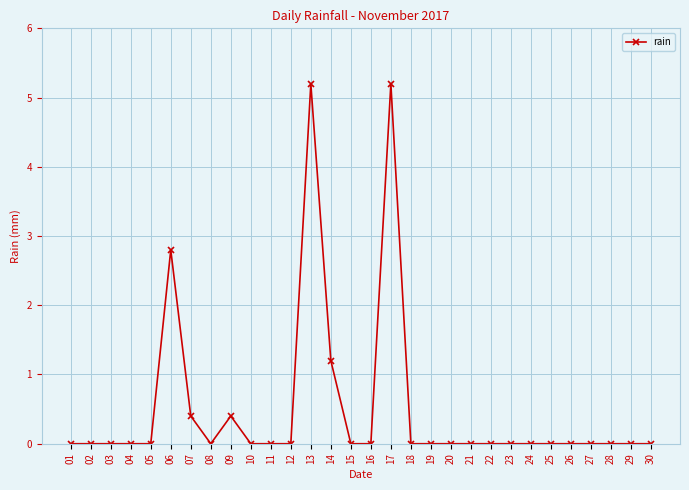

What is the sum of the values at 13 and 14?

6.4